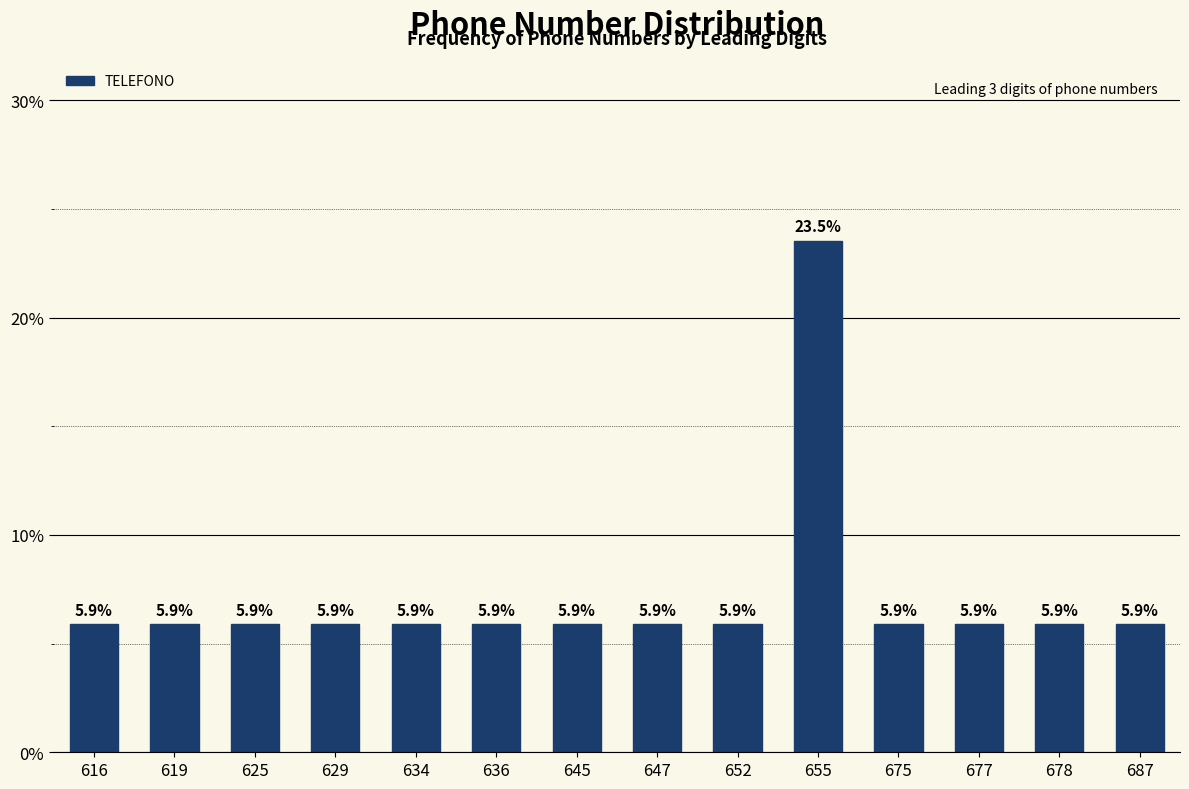

Reading right to left, list all the values displayed in this chart.

5.9	5.9	5.9	5.9	23.5	5.9	5.9	5.9	5.9	5.9	5.9	5.9	5.9	5.9